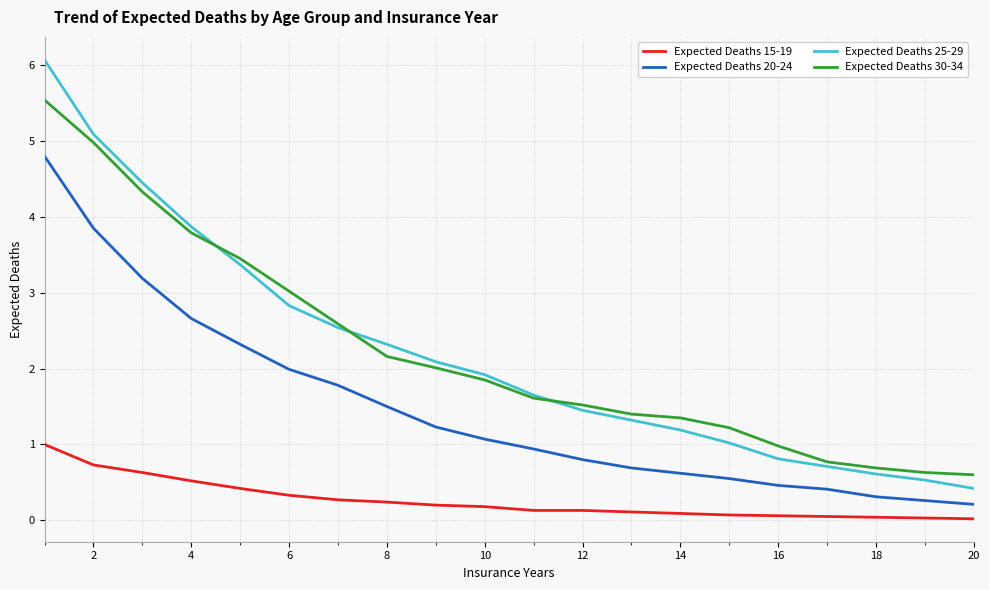

True or false: Expected Deaths 20-24 and Expected Deaths 15-19 intersect in this chart.

False